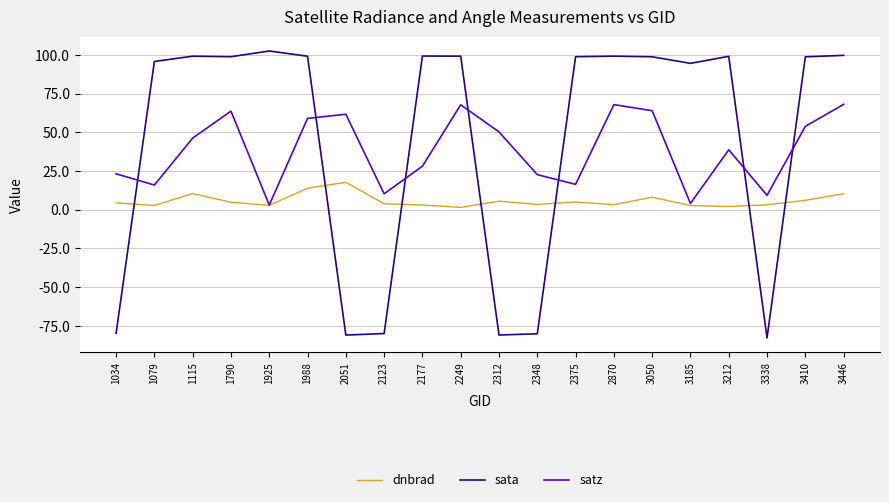

At 1115, list the series in order from smallest to largest.

dnbrad, satz, sata